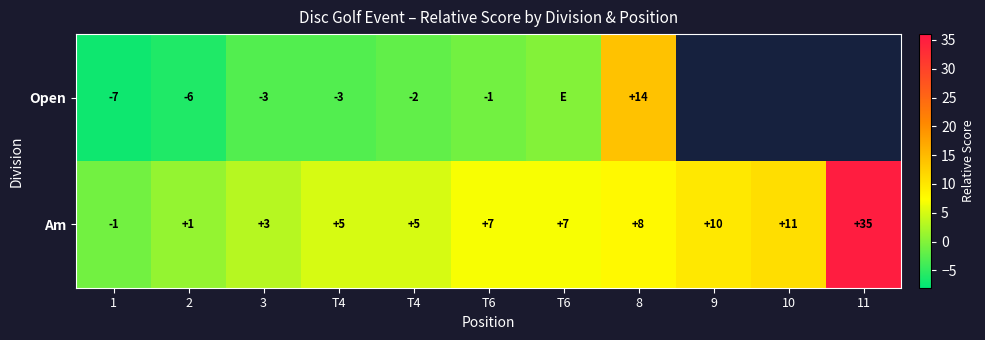

How many negative values does the Am series have?

1